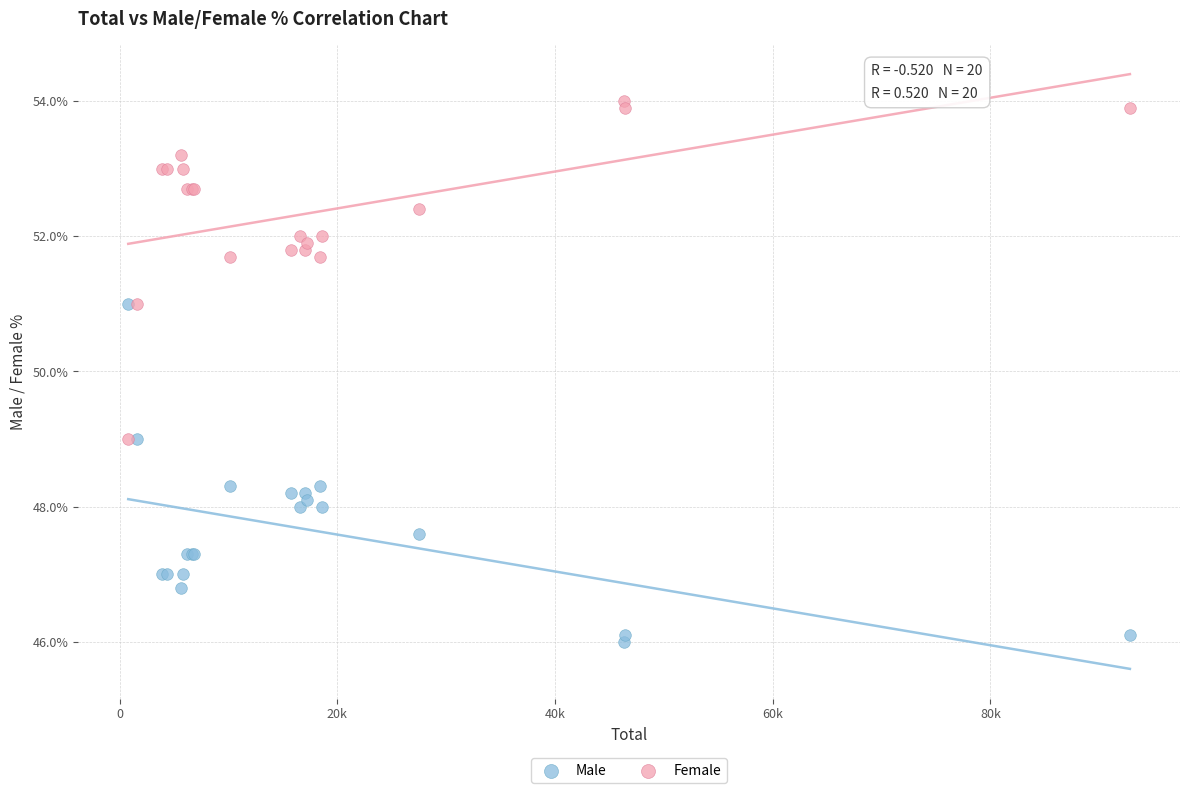

Which series contains the highest Y value?

Female